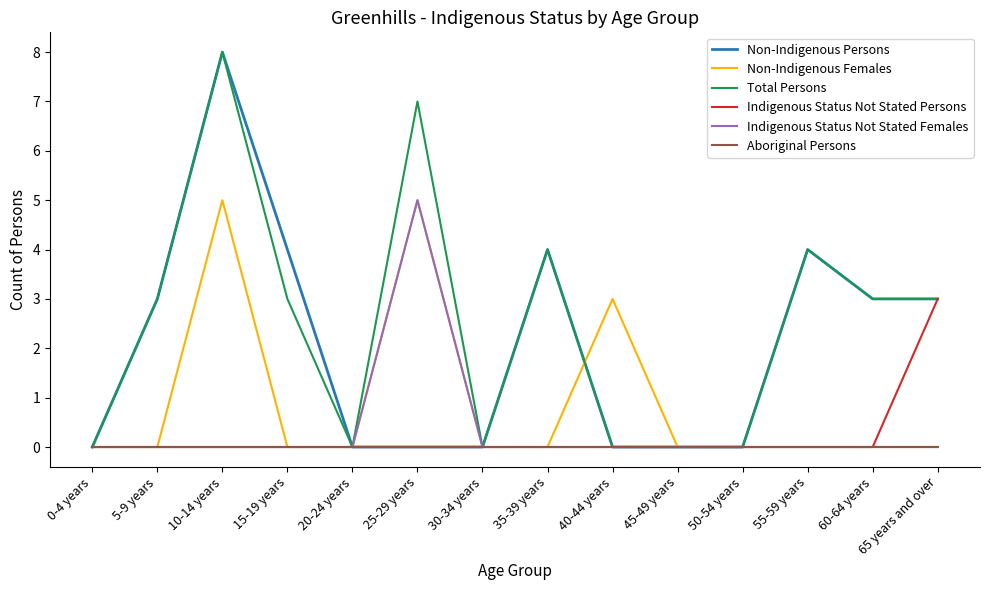

Is the value of Indigenous Status Not Stated Females at 0-4 years greater than the value of Total Persons at 15-19 years?

No